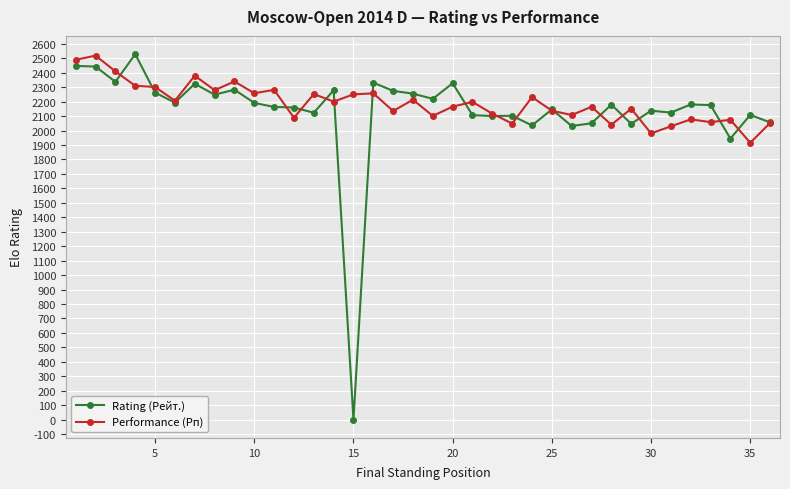

True or false: Performance (Рп) has more than 2 interior local peaks.

True